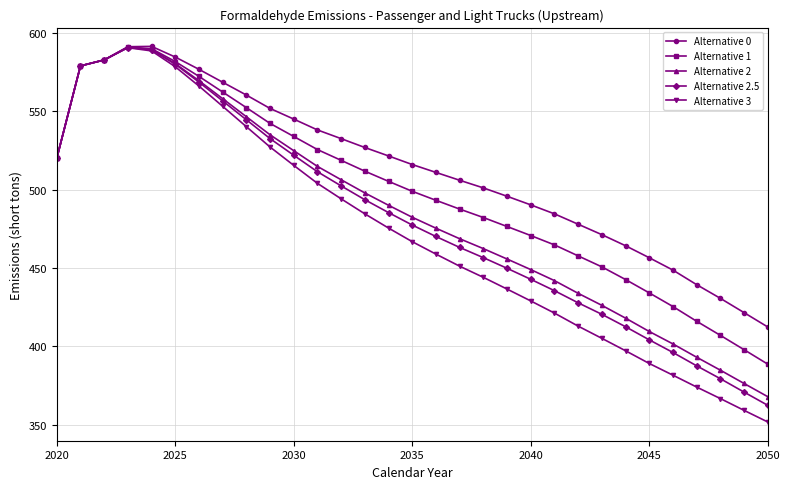

What is the minimum value shown in the chart?

351.8